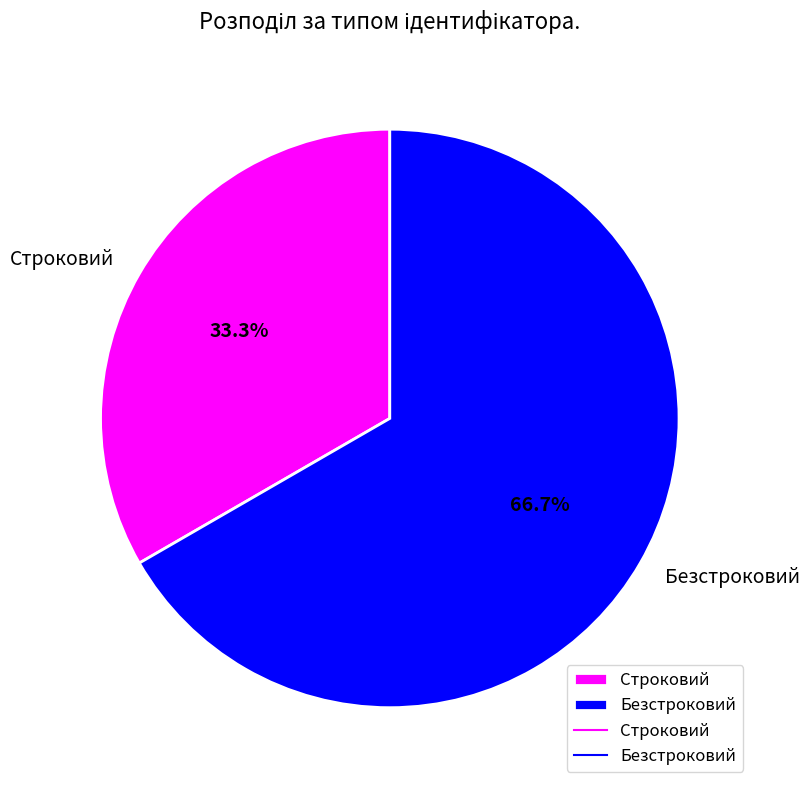

The Строковий slice represents 33% of the pie. True or false?

True